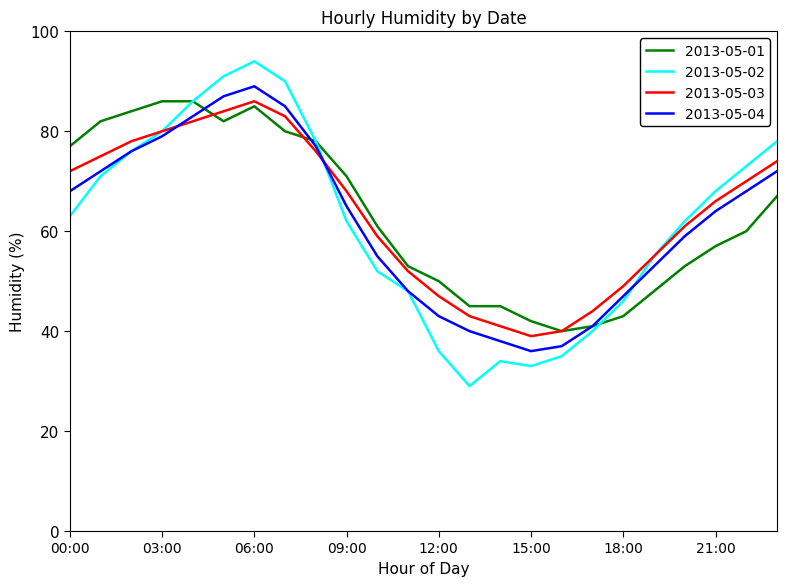

Which series has the widest spread of values?

2013-05-02